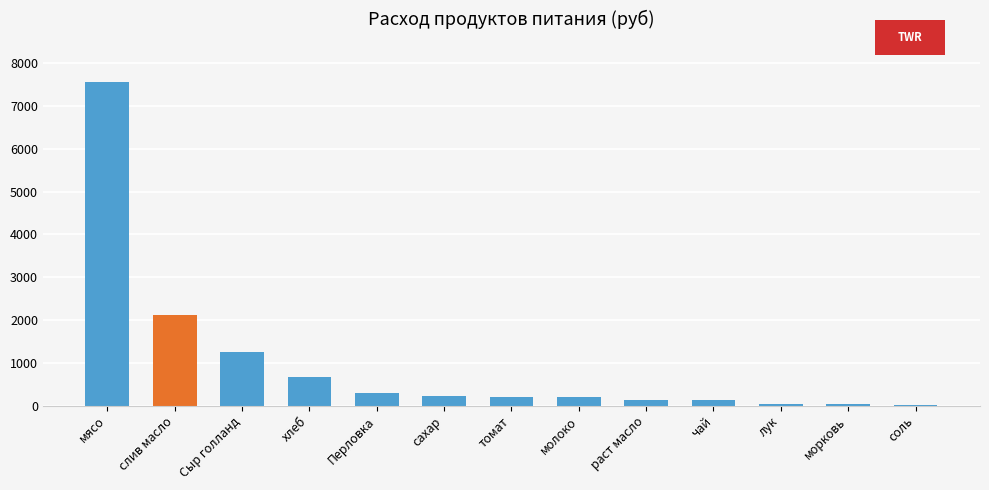

What is the ratio of the value at Перловка to the value at сахар?

1.3